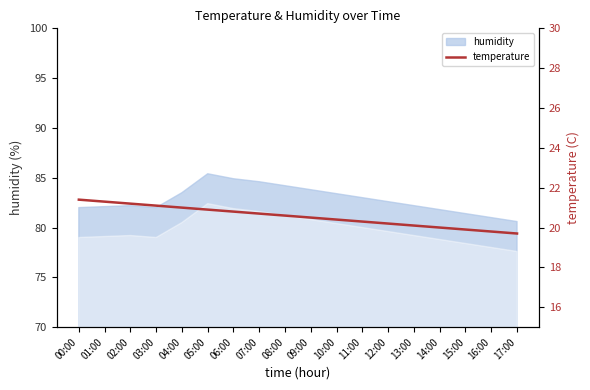

The value of humidity at 03:00 is 82.0. True or false?

True